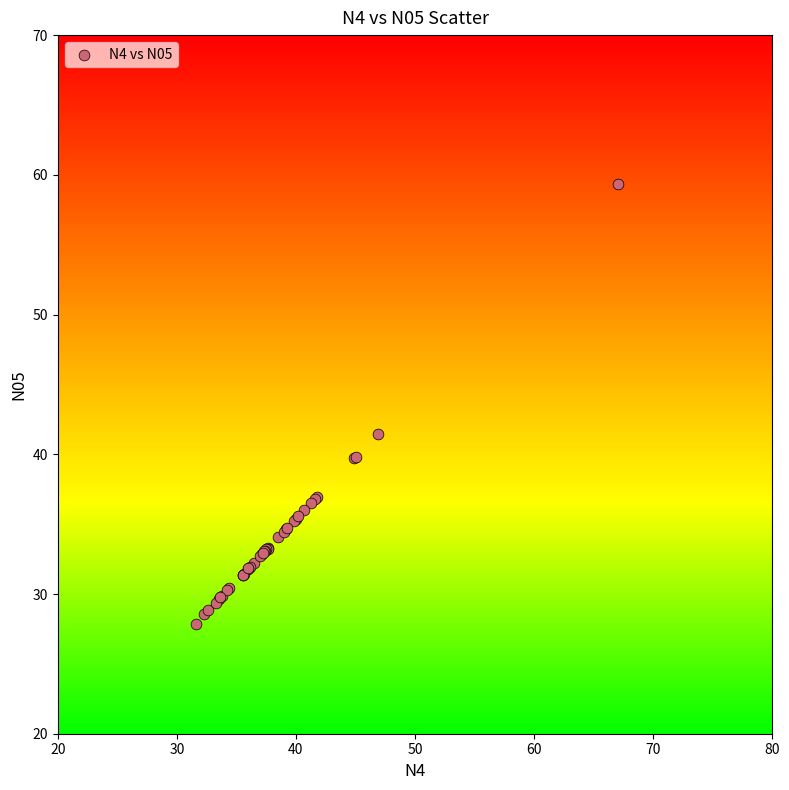

What Y value in the scatter plot is closest to 43?

41.5